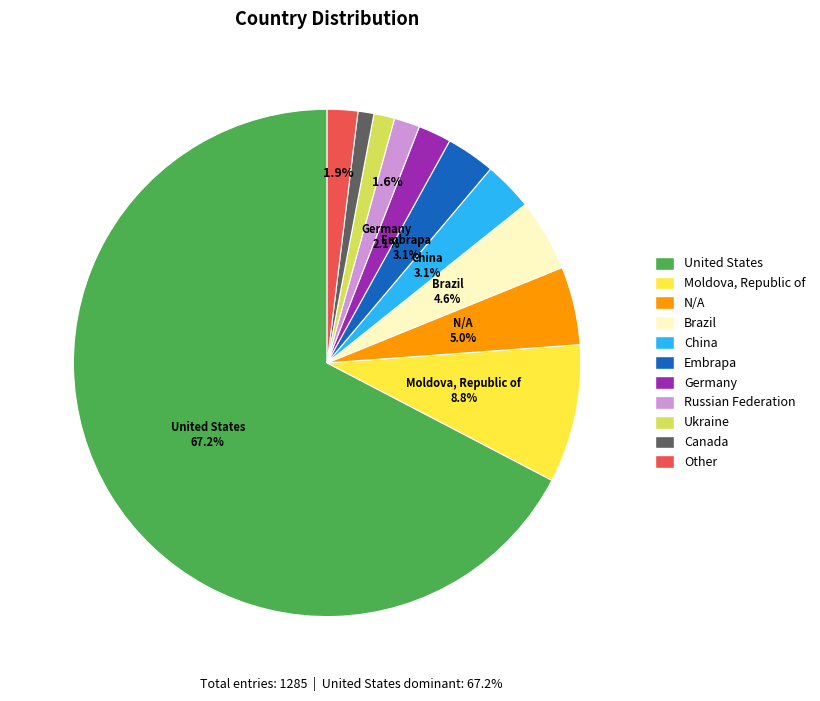

To the nearest percent, what is the difference between the largest and smallest slice percentages?

66%